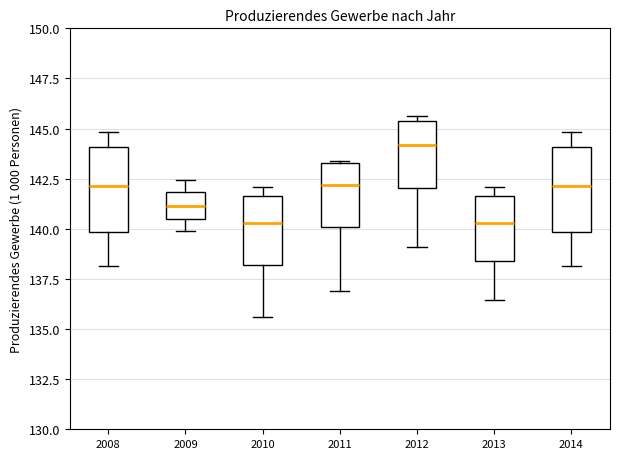

Which box has the highest median line?

2012